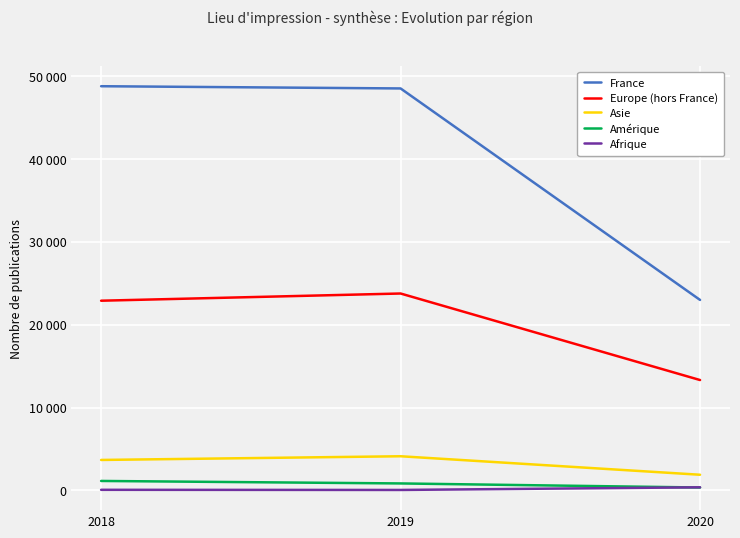

What is the average value of the France series?

40118